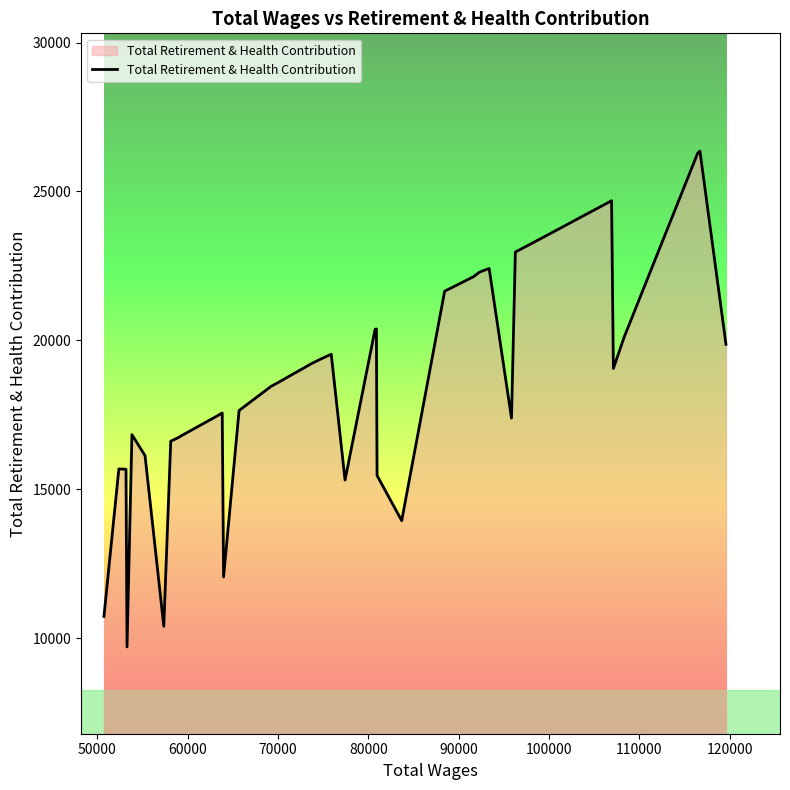

What is the difference between the maximum and minimum values?

16641